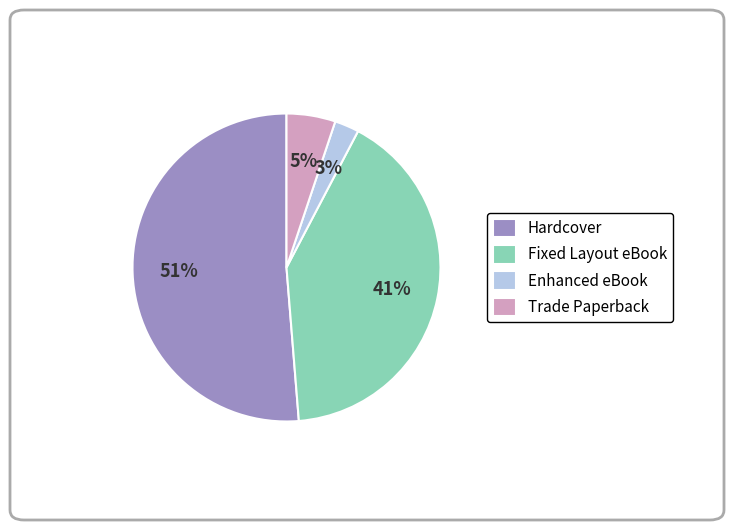

Which category has the biggest portion of the pie?

Hardcover